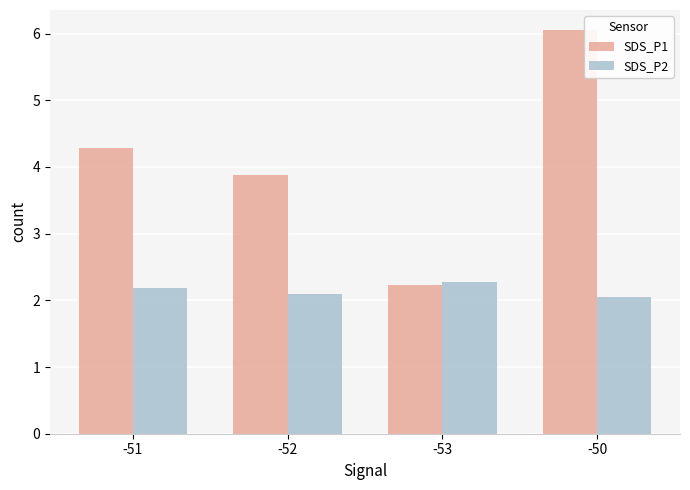

What is the sum of the SDS_P1 values at -53 and -50?

8.3